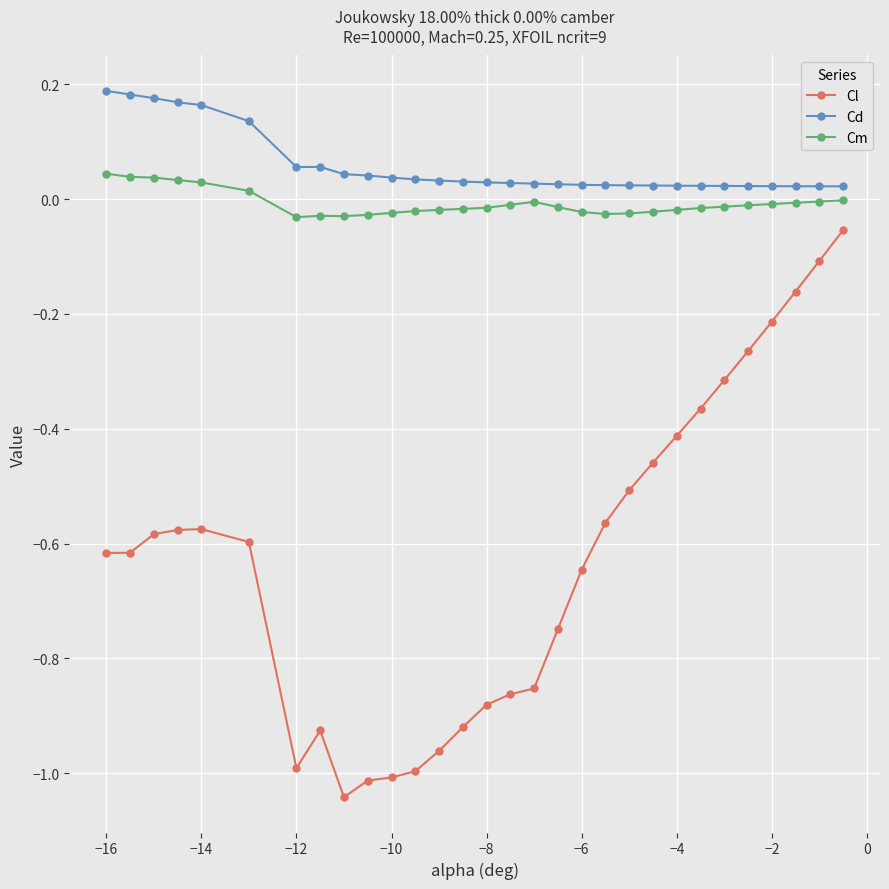

True or false: Cl and Cd intersect in this chart.

False